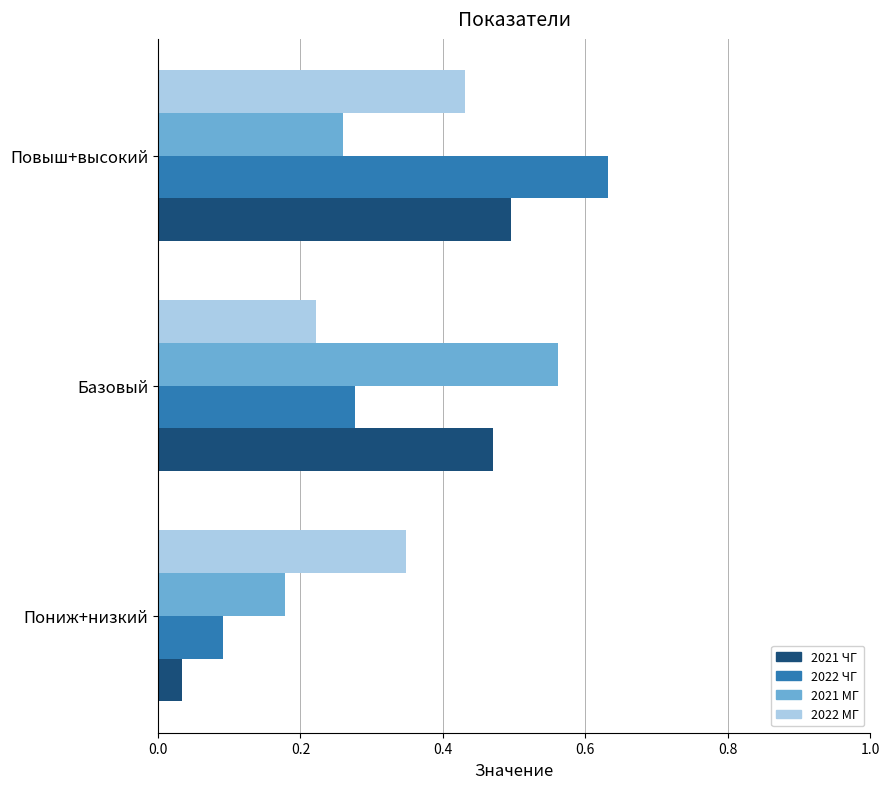

Is it true that 2021 ЧГ equals 0.5 at Базовый?

True